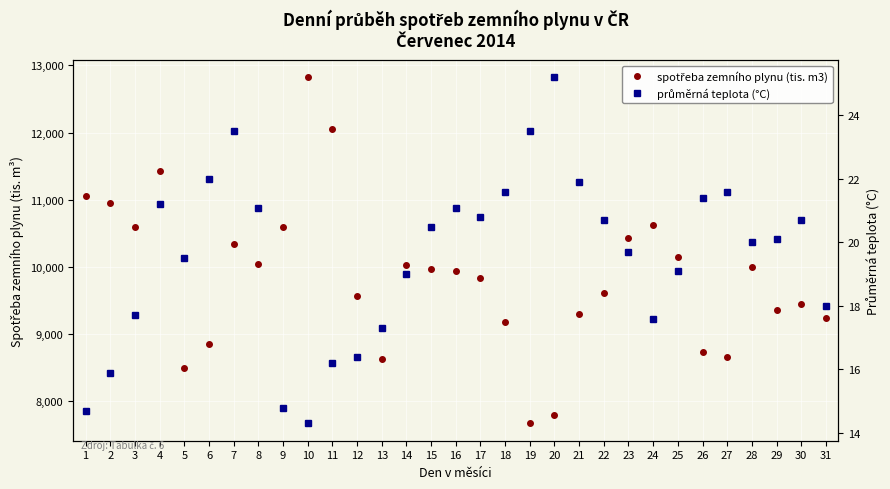

Is this an area chart (filled region under the line)?

No